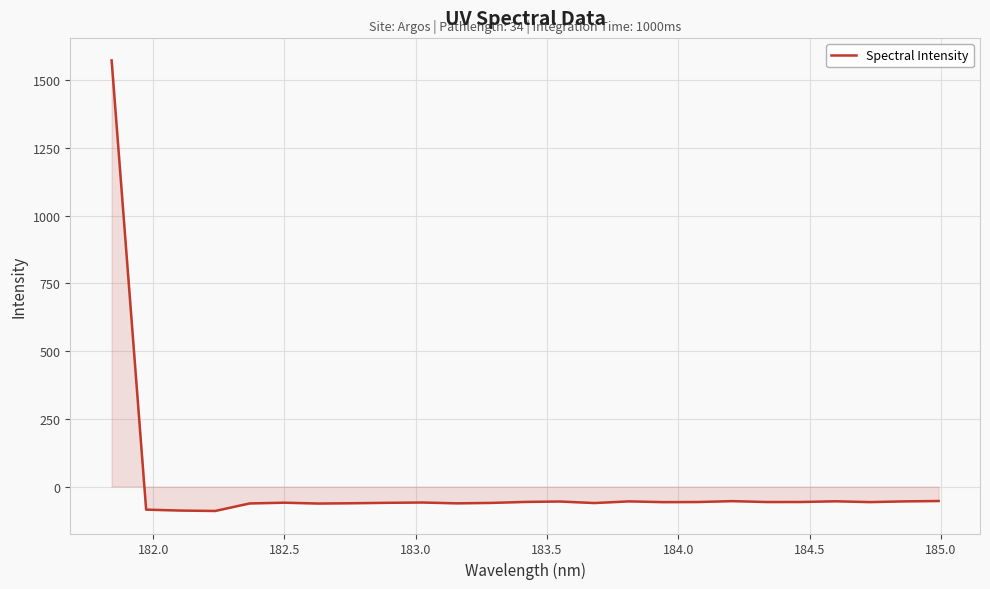

What is the greatest value displayed?

1572.5